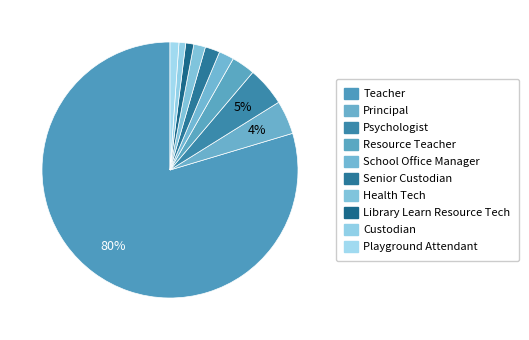

The Psychologist slice represents 5% of the pie. True or false?

True